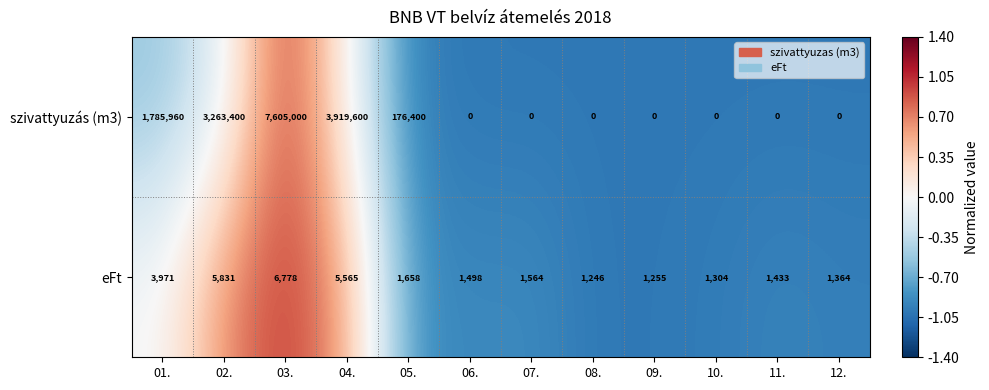

What is the total value across all series at 04.?

3925165